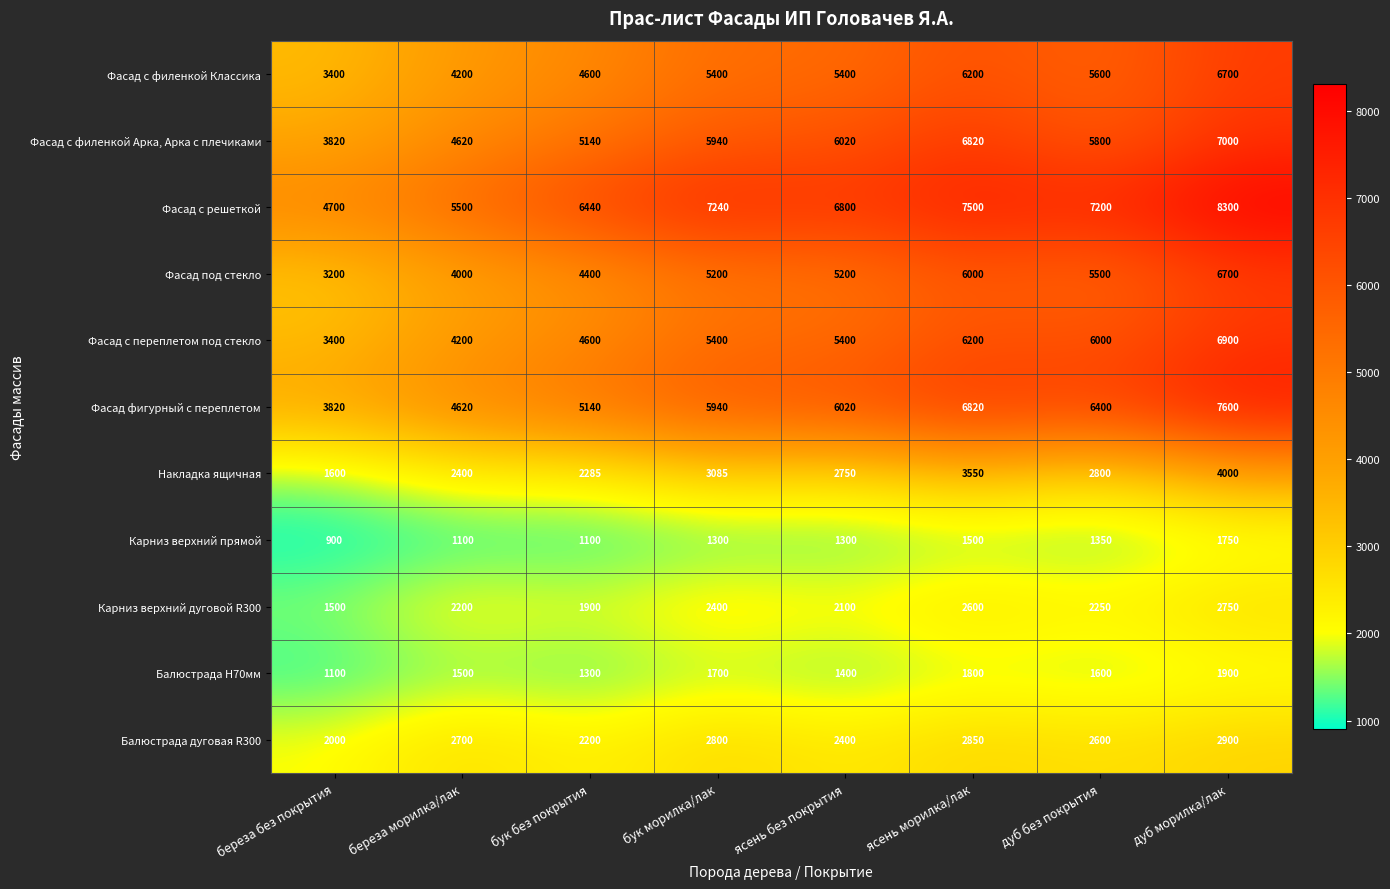

At which category does the chart reach its minimum across all series?

береза без покрытия